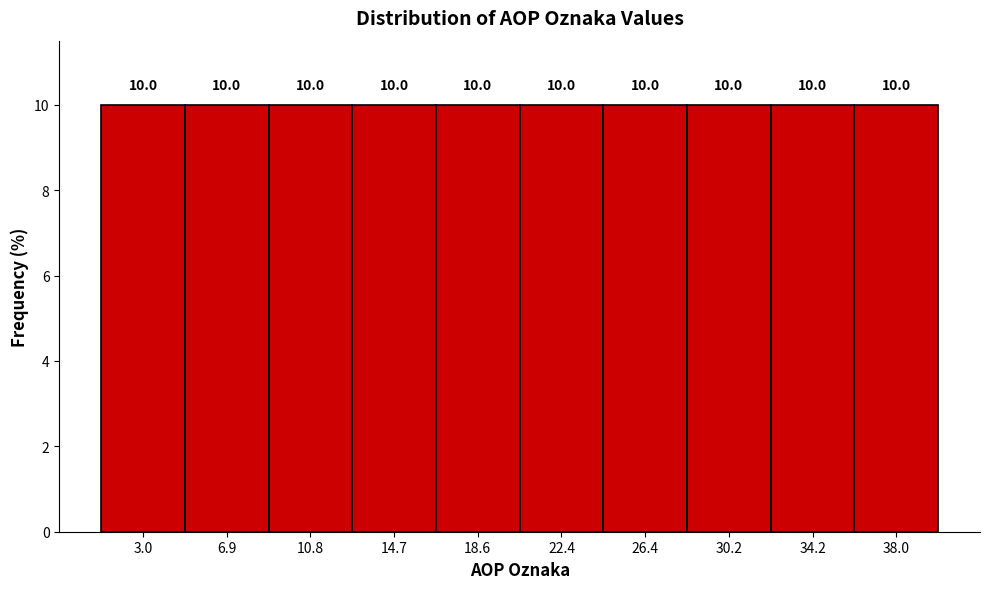

Reading left to right, list every bar in this chart as the range it spans on the x-axis followed by its height. The bar edges are not printed on the chart, so give them approximately, as read against the axis.

1.0 to 4.9: 10.0
4.9 to 8.8: 10.0
8.8 to 12.7: 10.0
12.7 to 16.6: 10.0
16.6 to 20.5: 10.0
20.5 to 24.4: 10.0
24.4 to 28.3: 10.0
28.3 to 32.2: 10.0
32.2 to 36.1: 10.0
36.1 to 40.0: 10.0